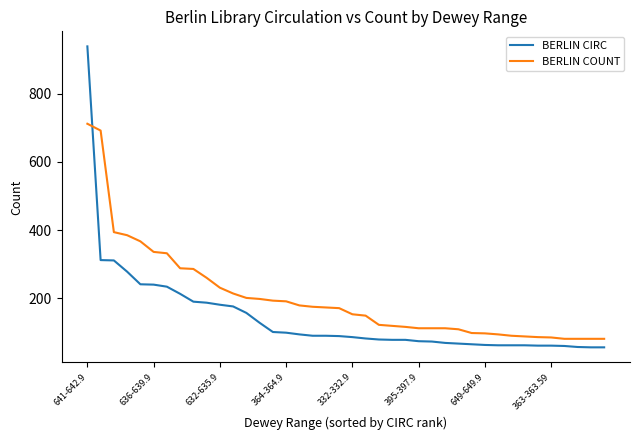

True or false: BERLIN COUNT and BERLIN CIRC intersect in this chart.

True